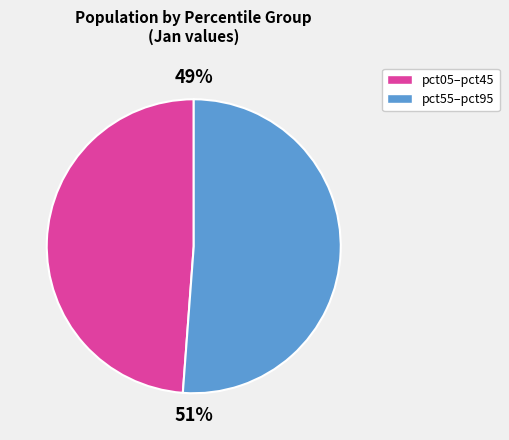

To the nearest percent, what is the average slice percentage?

50%